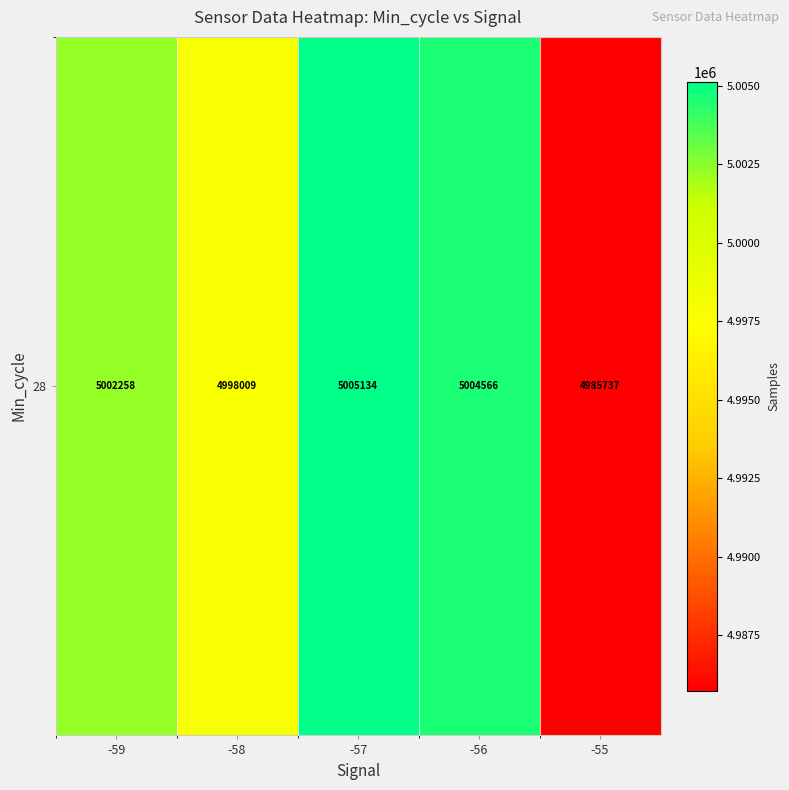

What is the sum of all values?

24995704.5